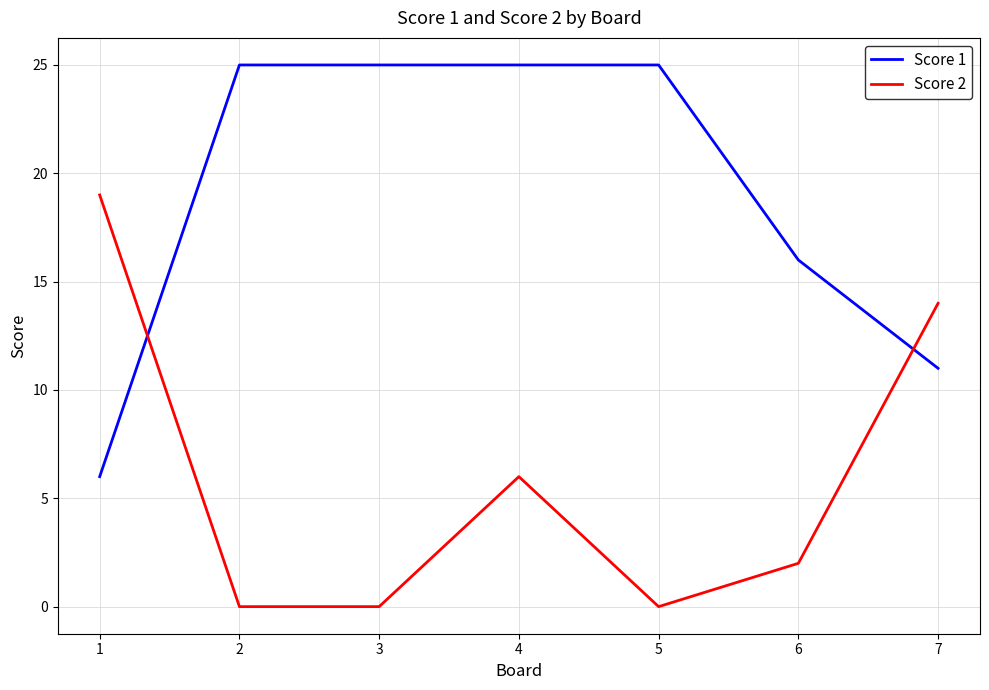

Is the value of Score 1 at 4 greater than the value of Score 2 at 5?

Yes